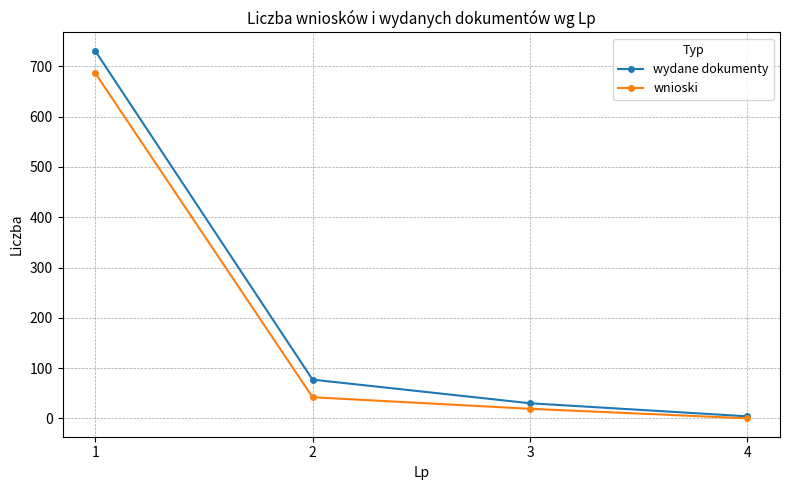

Which category has the lowest value across all series?

4